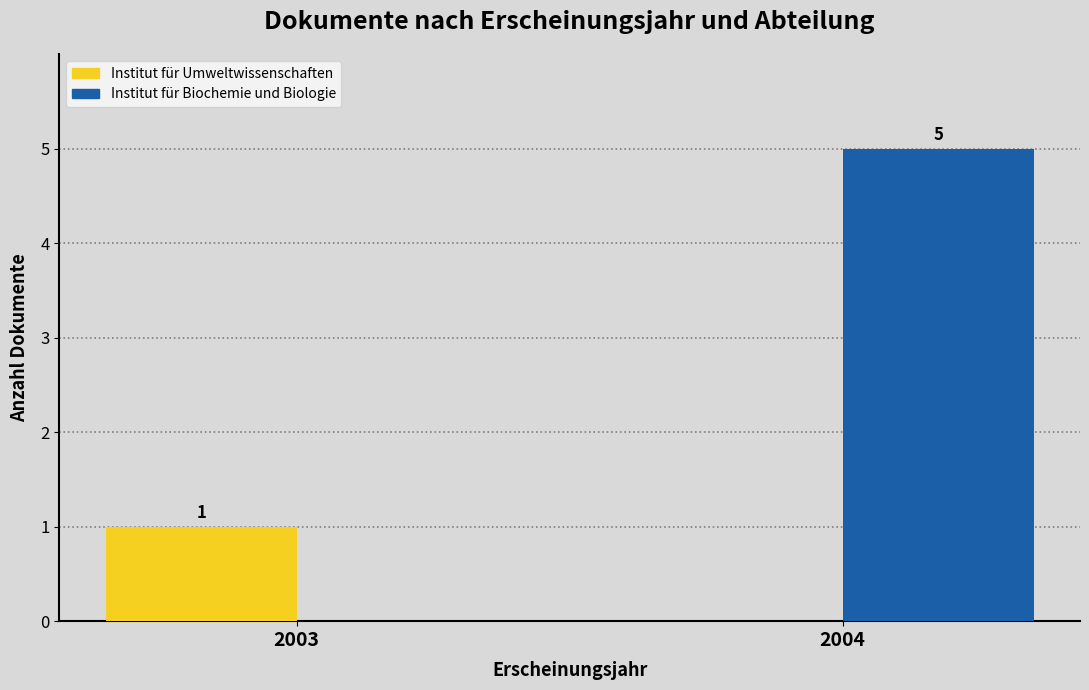

Between 2003 and 2004, which series saw the biggest shift?

Institut für Biochemie und Biologie